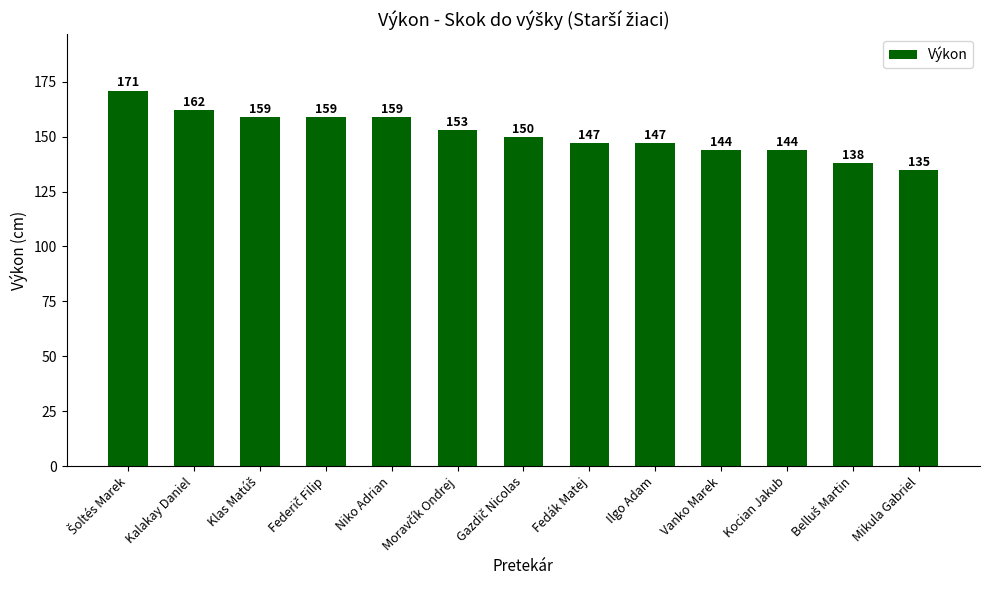

How many data points are less than 150?

6